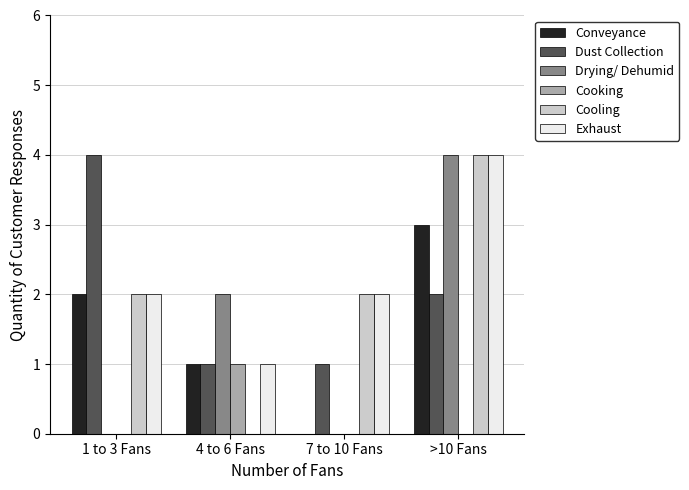

What is the sum of all Conveyance values?

6